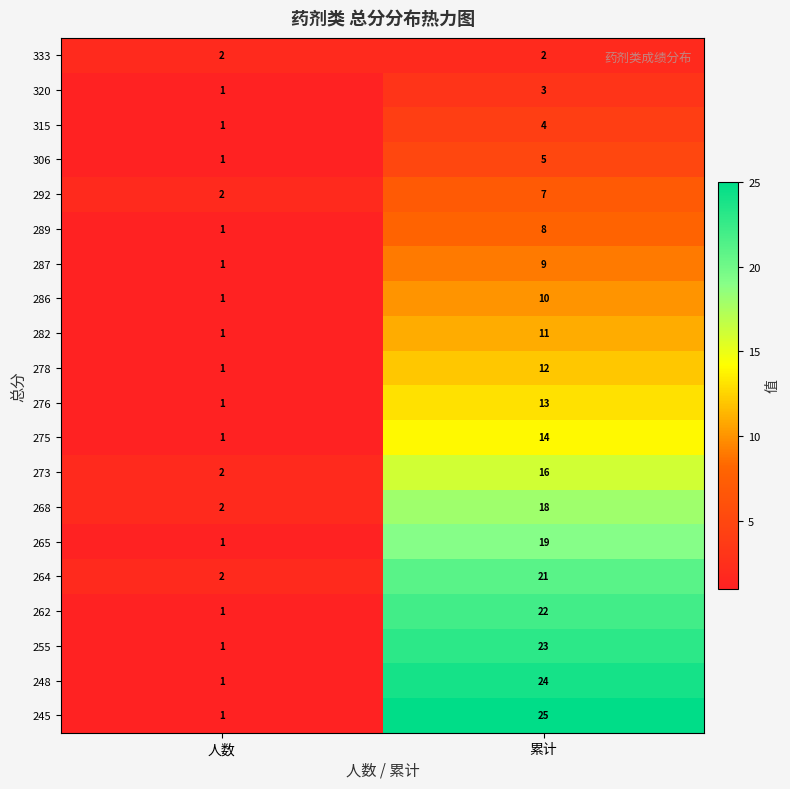

At 累计, list the series in order from smallest to largest.

333, 320, 315, 306, 292, 289, 287, 286, 282, 278, 276, 275, 273, 268, 265, 264, 262, 255, 248, 245